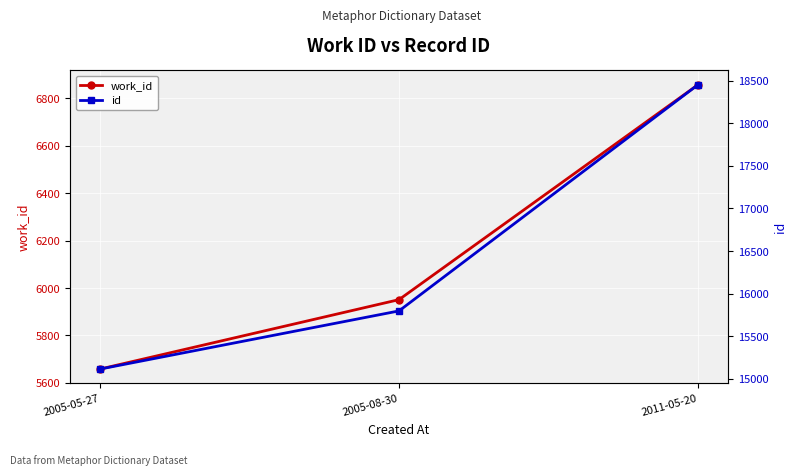

What is the label of the 2nd point from the left?

2005-08-30